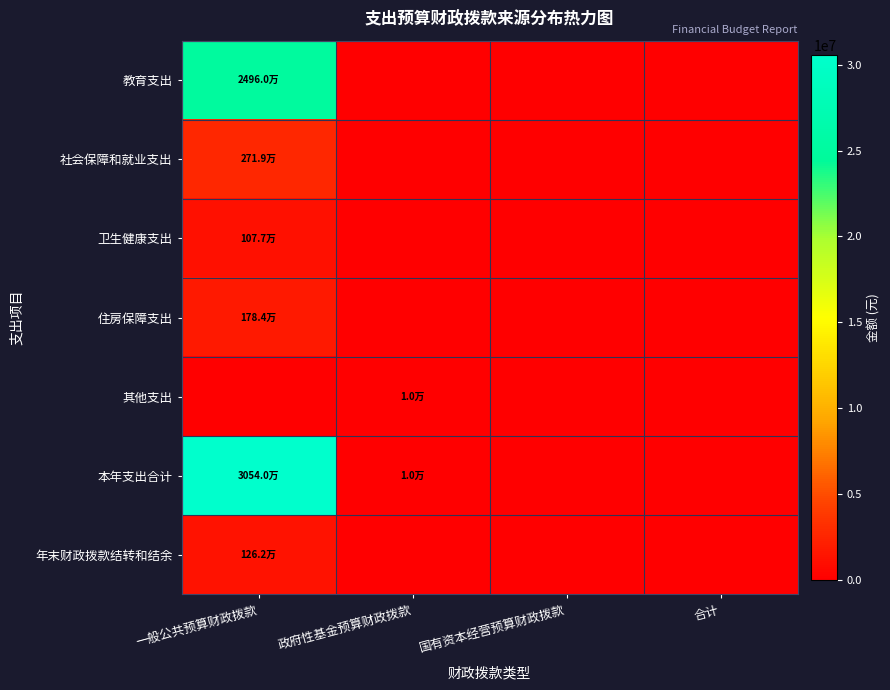

Which series has the widest spread of values?

本年支出合计